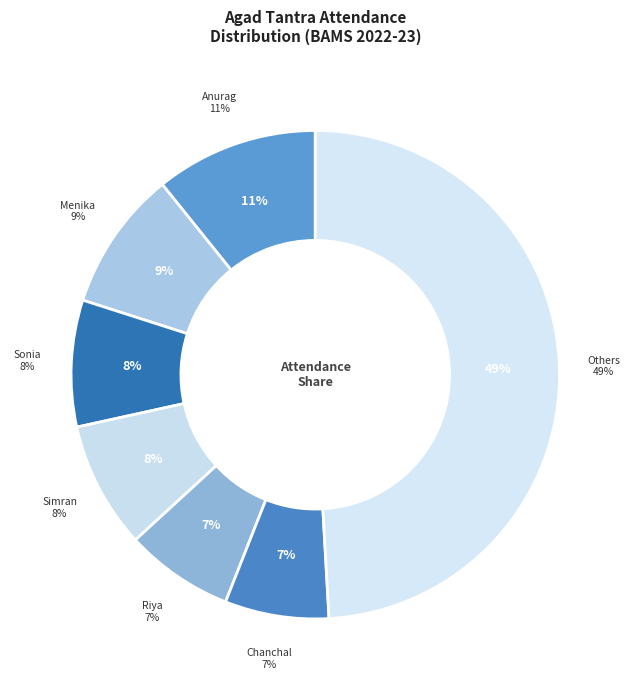

Is Anurag Agarwal the majority of the pie?

No